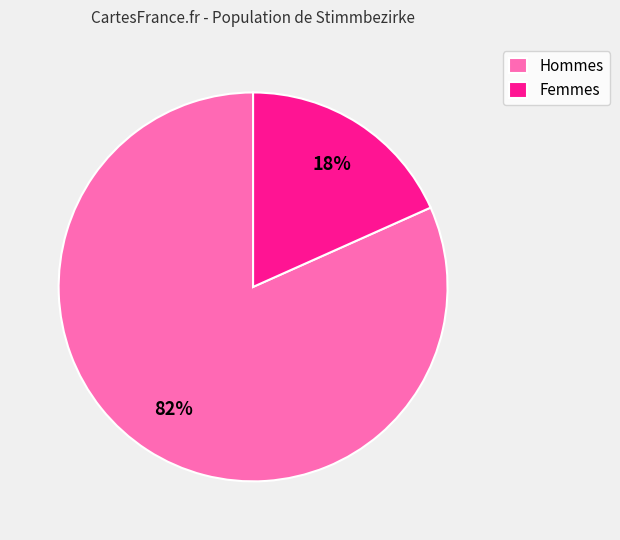

Do Femmes and Hommes together represent more than half of the pie?

Yes